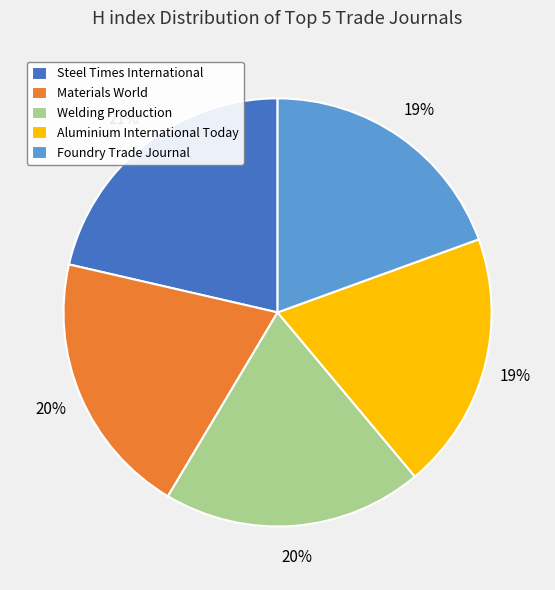

The Aluminium International Today slice represents 34% of the pie. True or false?

False